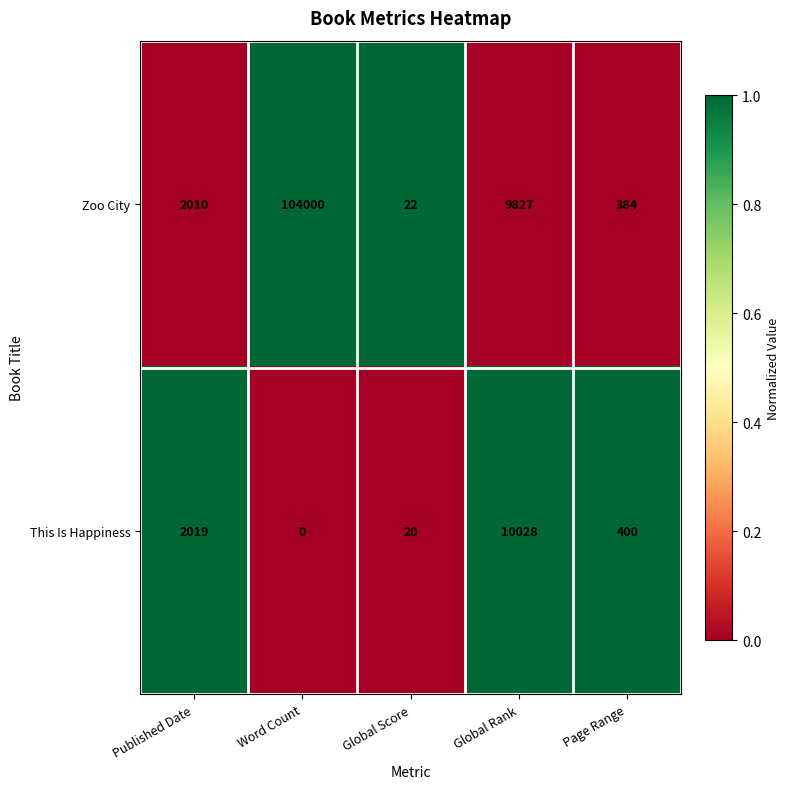

Reading left to right, transcribe all the data shown in this chart.

Zoo City: Published Date=2010	Word Count=104000	Global Score=22	Global Rank=9827	Page Range=384
This Is Happiness: Published Date=2019	Word Count=0	Global Score=20	Global Rank=10028	Page Range=400